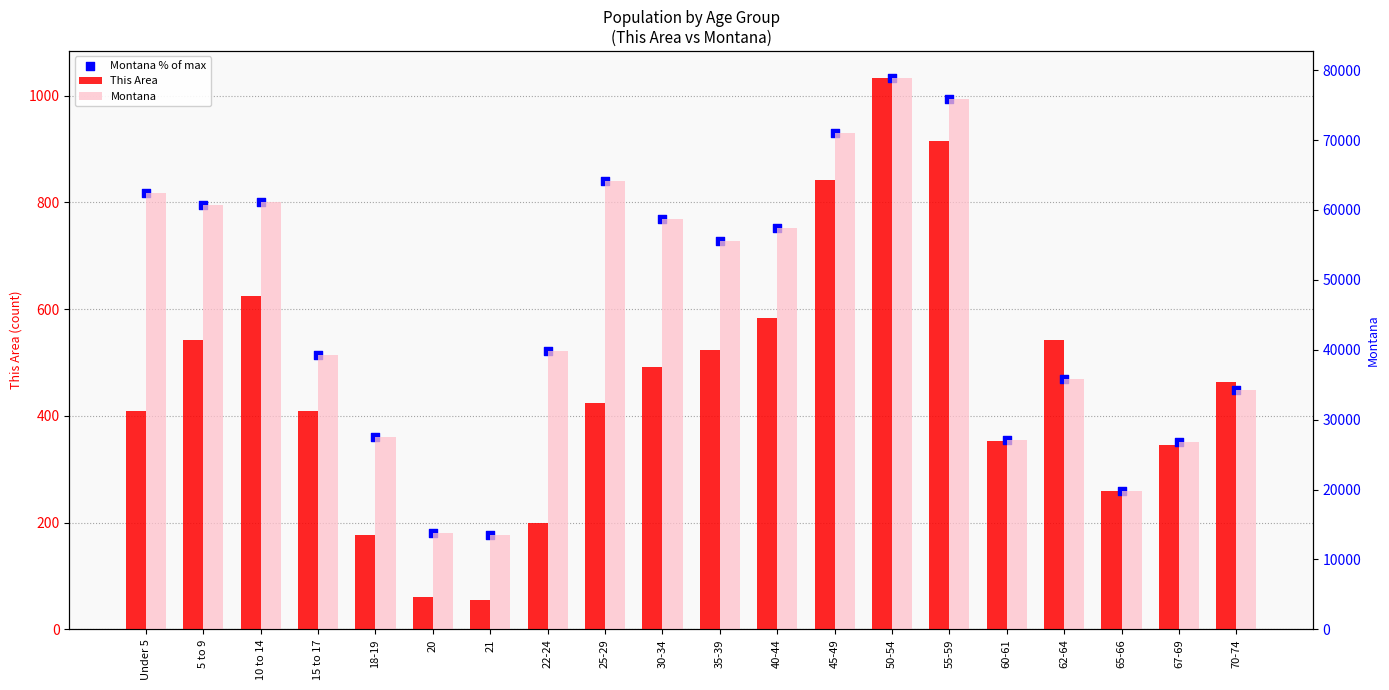

What is the total value across all series at 62-64?

36859.4